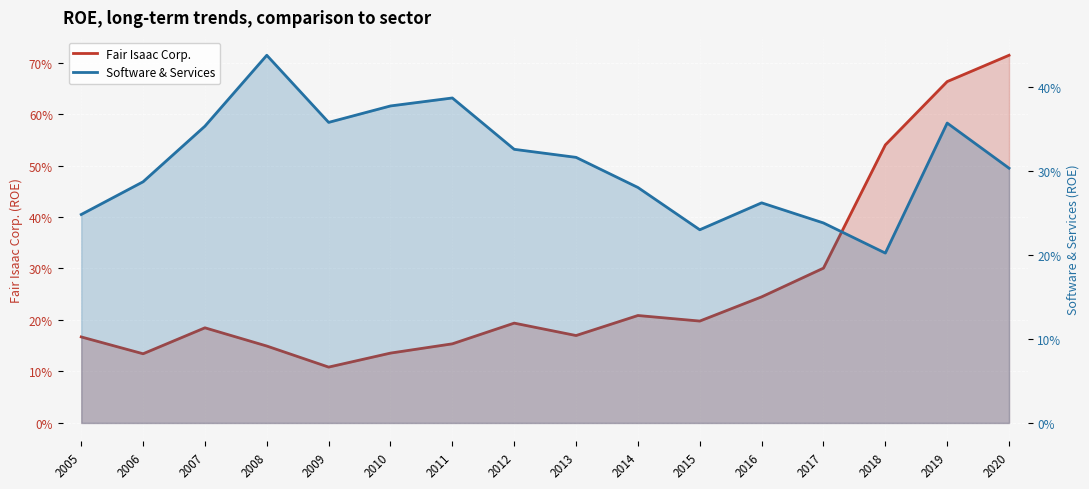

Reading left to right, extract all data points from this chart.

Fair Isaac Corp.: 2005=0.2	2006=0.1	2007=0.2	2008=0.1	2009=0.1	2010=0.1	2011=0.2	2012=0.2	2013=0.2	2014=0.2	2015=0.2	2016=0.2	2017=0.3	2018=0.5	2019=0.7	2020=0.7
Software & Services: 2005=0.2	2006=0.3	2007=0.4	2008=0.4	2009=0.4	2010=0.4	2011=0.4	2012=0.3	2013=0.3	2014=0.3	2015=0.2	2016=0.3	2017=0.2	2018=0.2	2019=0.4	2020=0.3